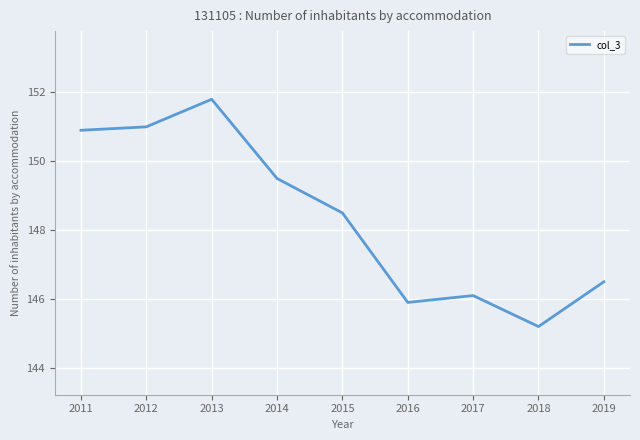

Is it true that the value at 2019 is 146.5?

True